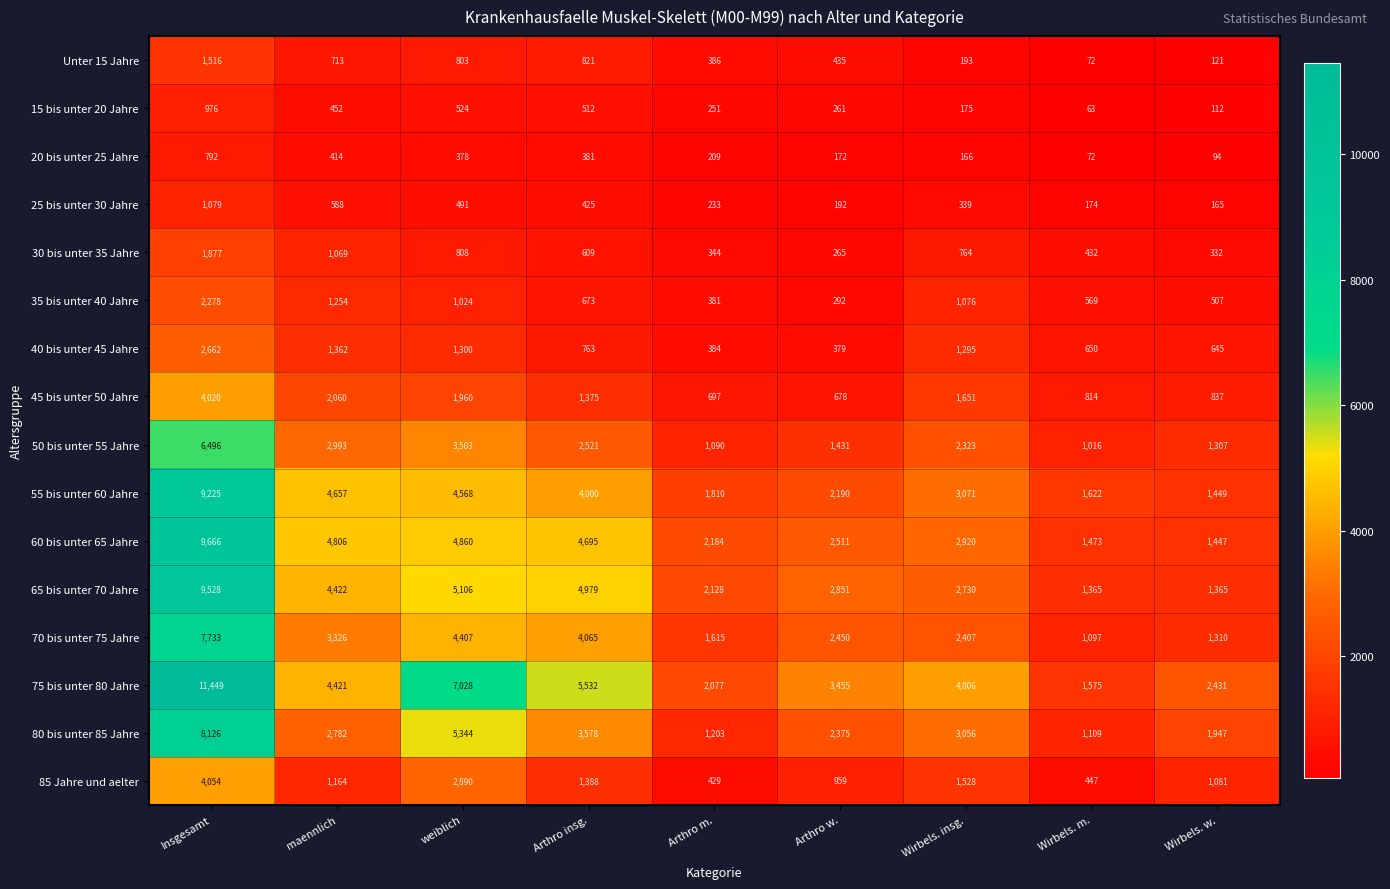

At which label does 80 bis unter 85 Jahre first exceed 2782?

Insgesamt